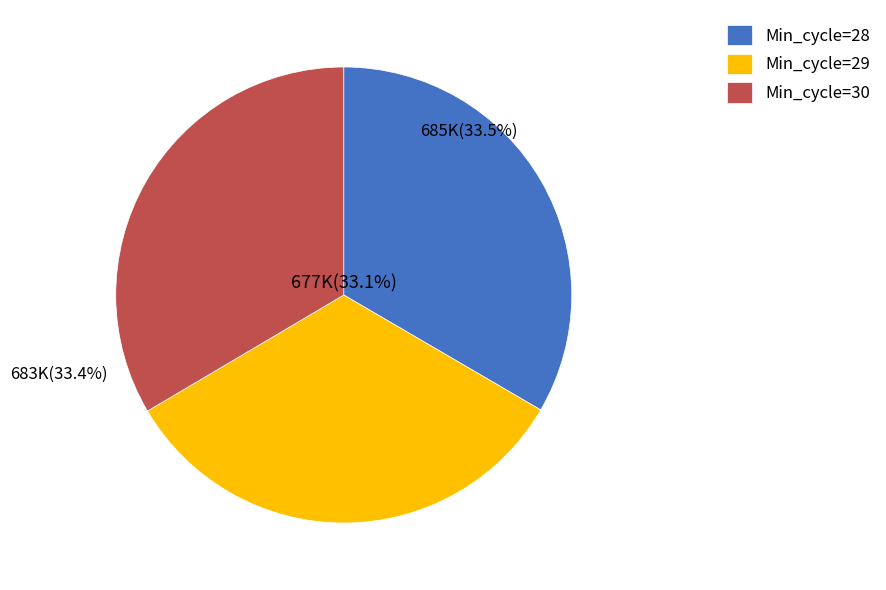

Is there a majority slice in this chart?

No